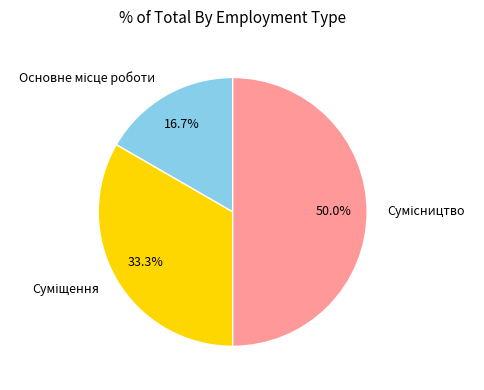

Count the number of slices in the pie.

3